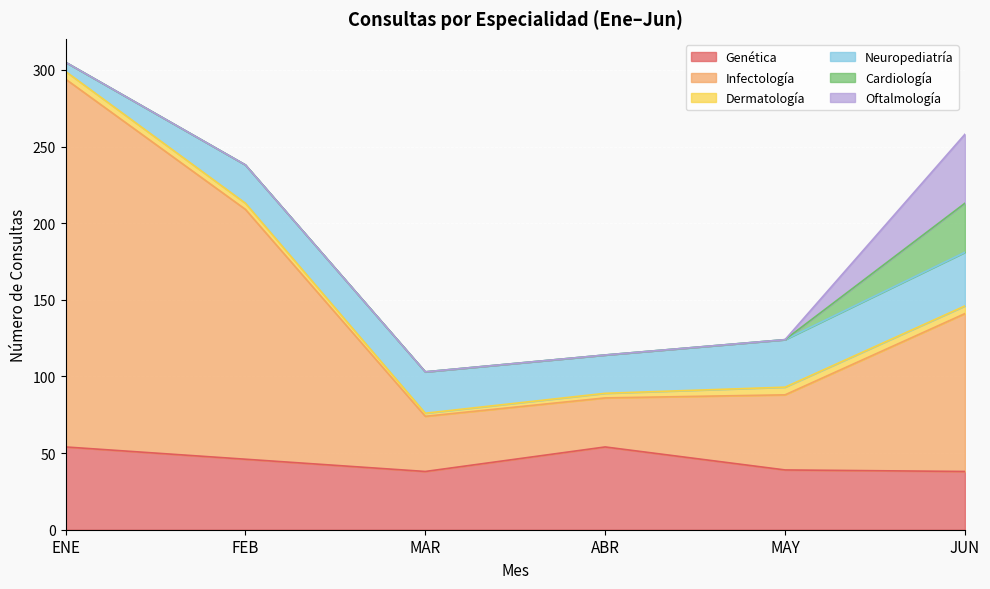

Reading left to right, list all the values displayed in this chart.

Genética: 54	46	38	54	39	38
Infectología: 240	163	36	32	49	103
Dermatología: 5	4	2	3	5	5
Neuropediatría: 6	25	27	25	31	35
Cardiología: 0	0	0	0	0	32
Oftalmología: 0	0	0	0	0	45